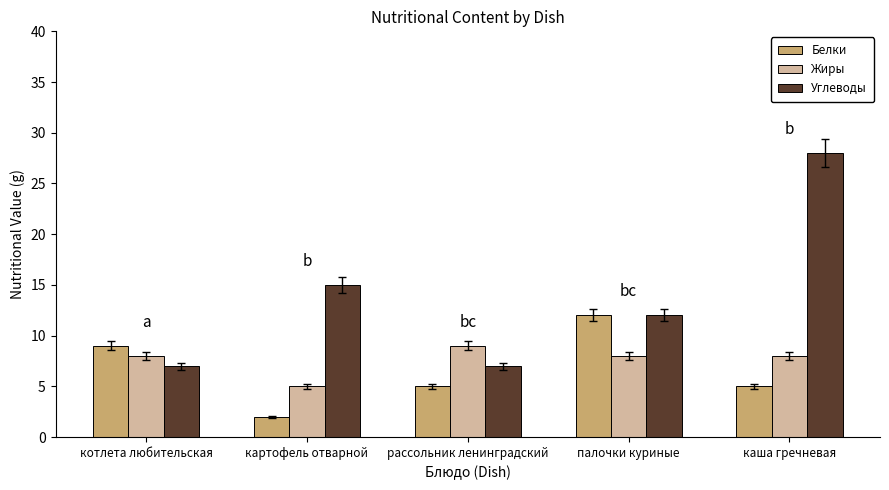

Which series changed the most between рассольник ленинградский and каша гречневая?

Углеводы